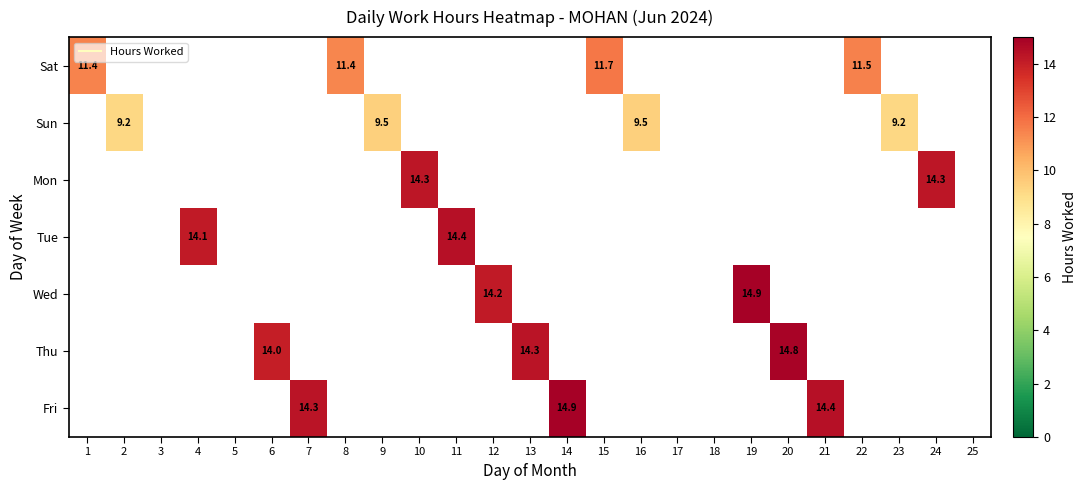

The value of Sun at 25 is -3.4. True or false?

False